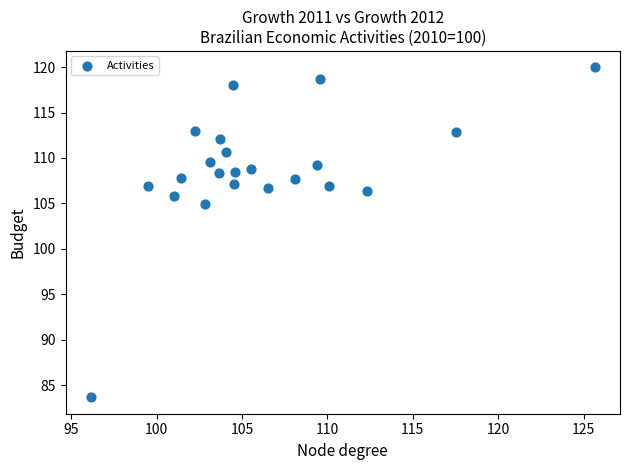

What Y value in the scatter plot is closest to 101?

105.0